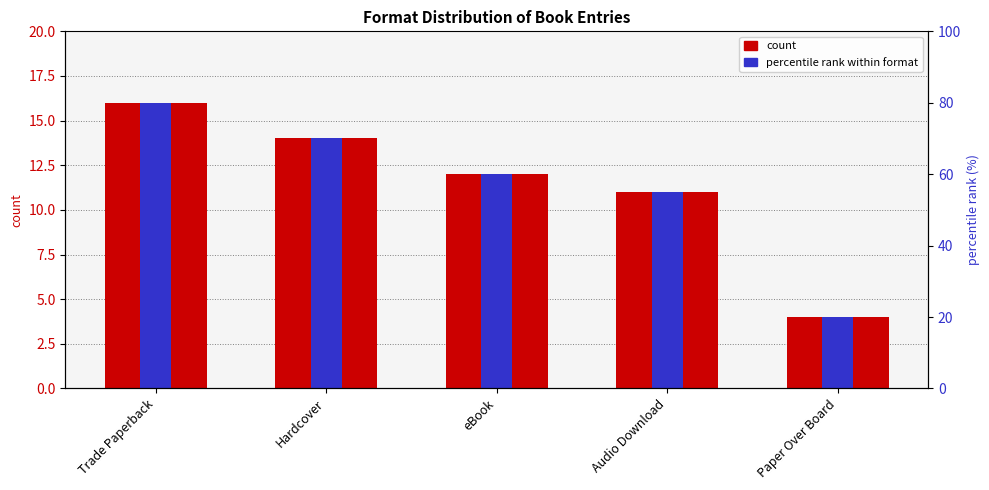

What is the total value across all series at Trade Paperback?

32.0